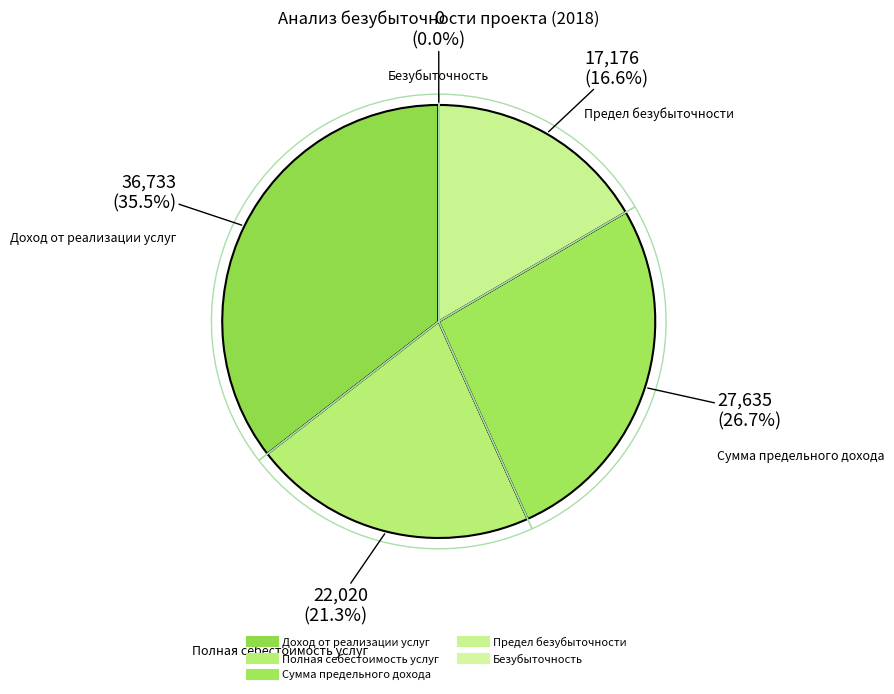

Which category has the smallest portion of the pie?

Безубыточность